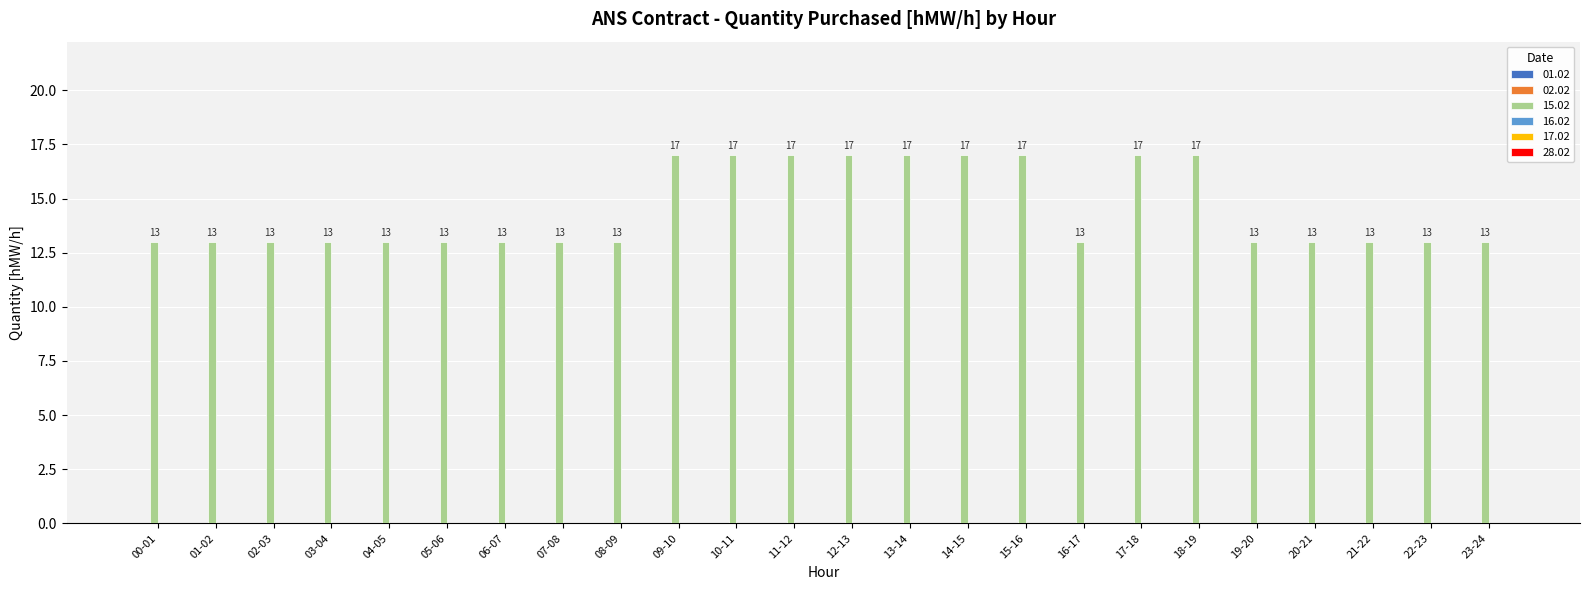

How many bars are there in total?

24